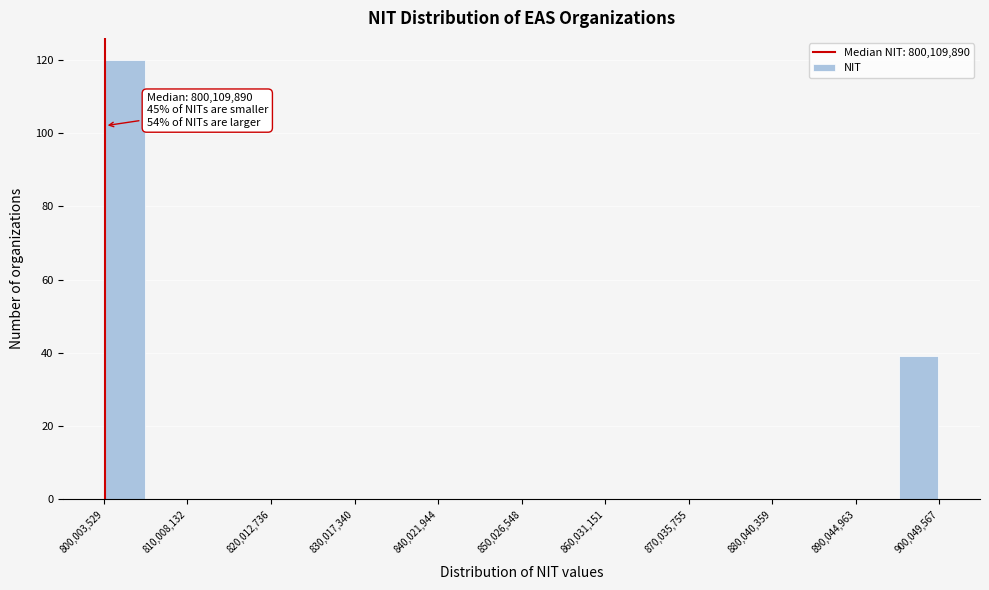

Around what value on the x-axis is the tallest bar? Give the approximate position of its centre, as read against the axis.

802000000